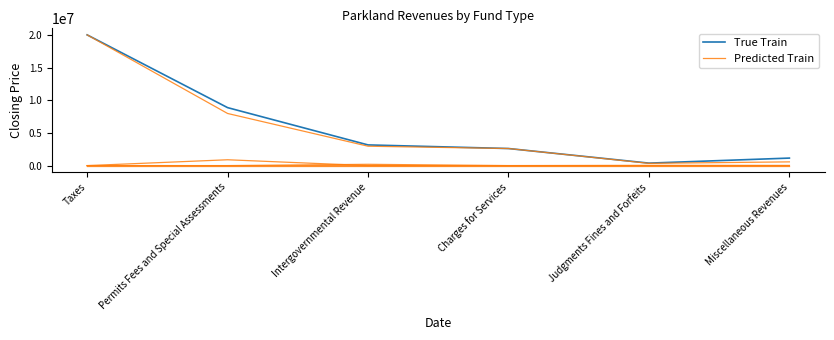

How many categories are shown in the chart?

6